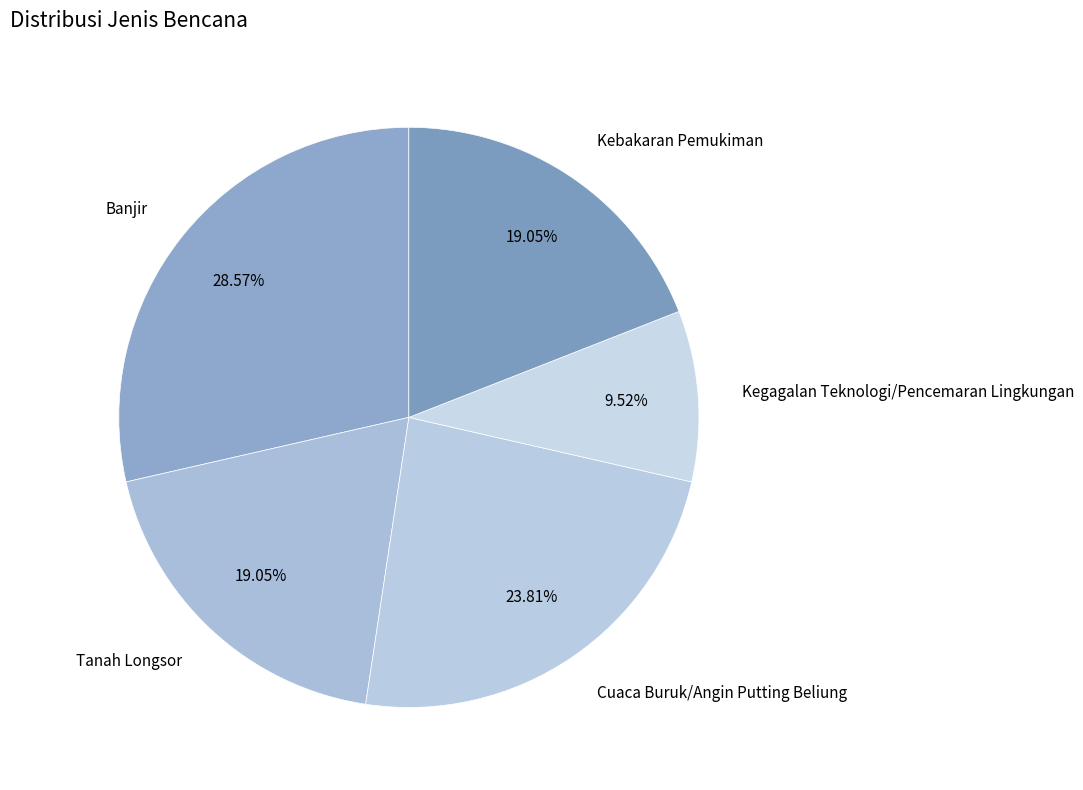

How many segments does this pie chart have?

5